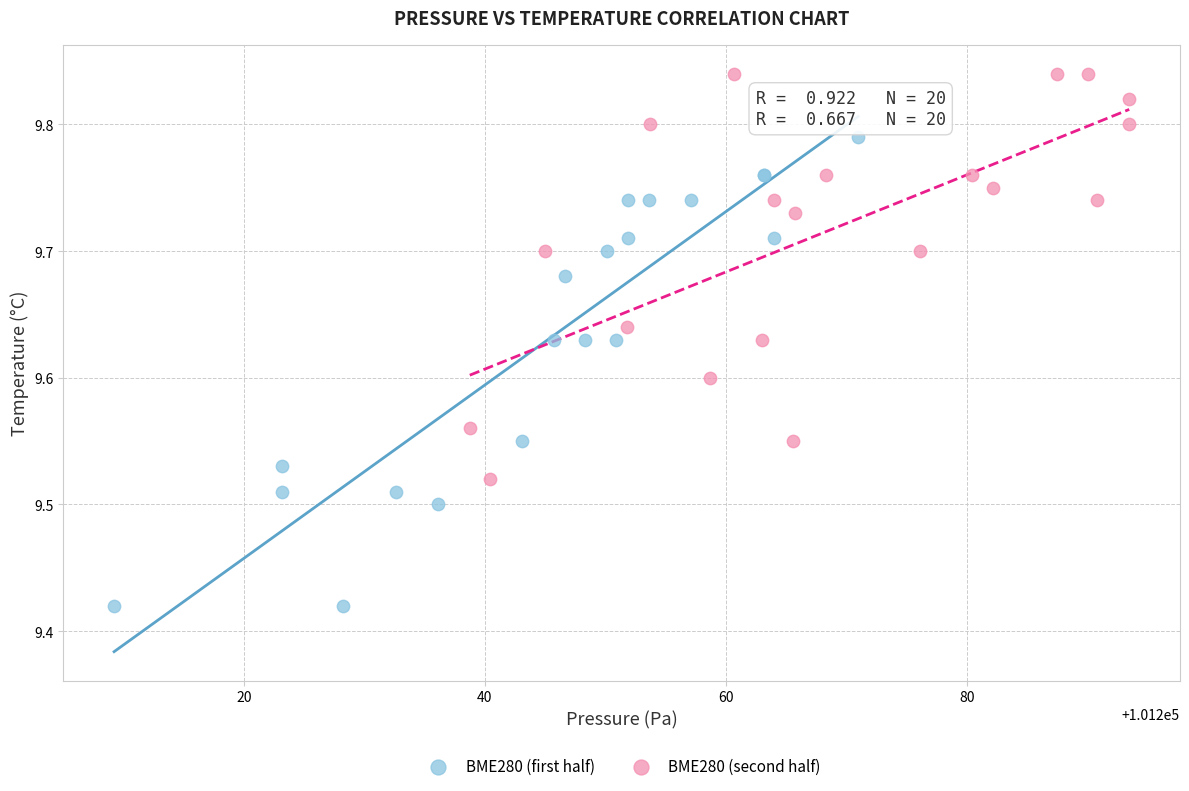

Which series contains the lowest Y value?

BME280 (first half)